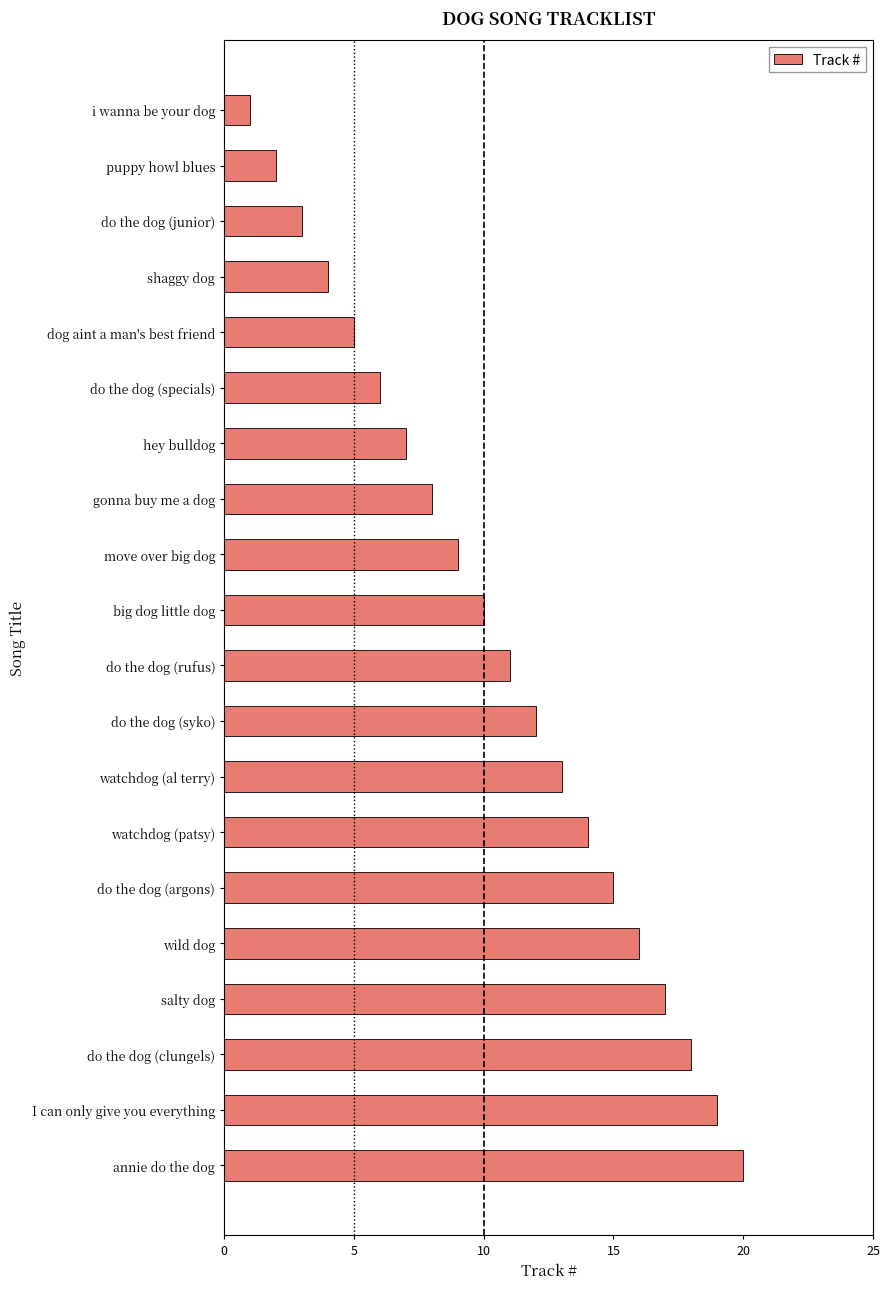

How many series are shown in this chart?

1